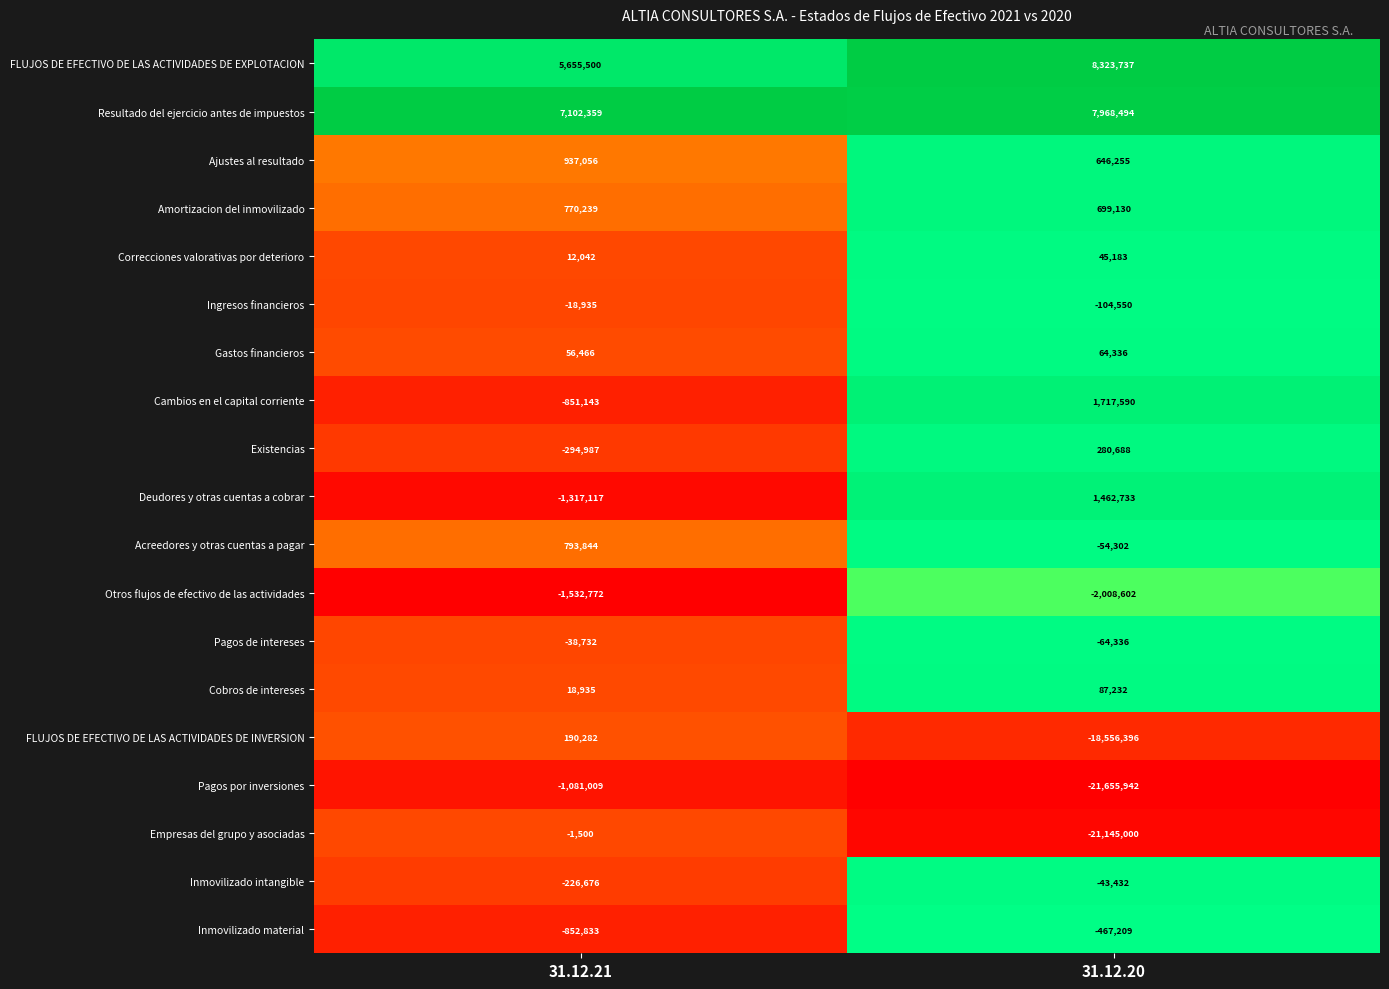

The value of Otros flujos de efectivo de las actividades at 31.12.20 is -3474695. True or false?

False